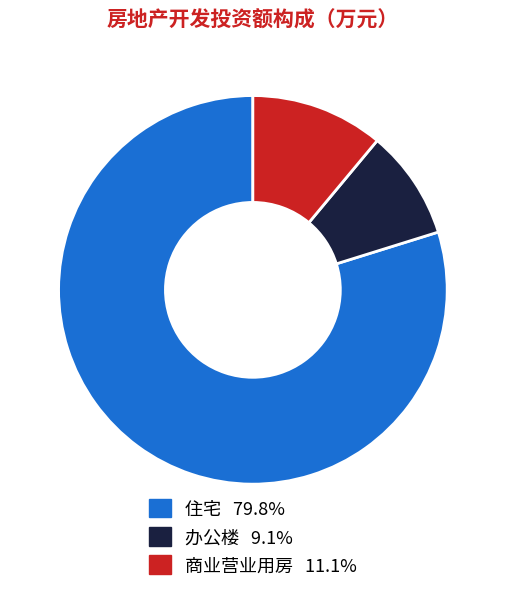

Approximately how many times larger is the value at 住宅 79.8% compared to 办公楼 9.1%?

8.7